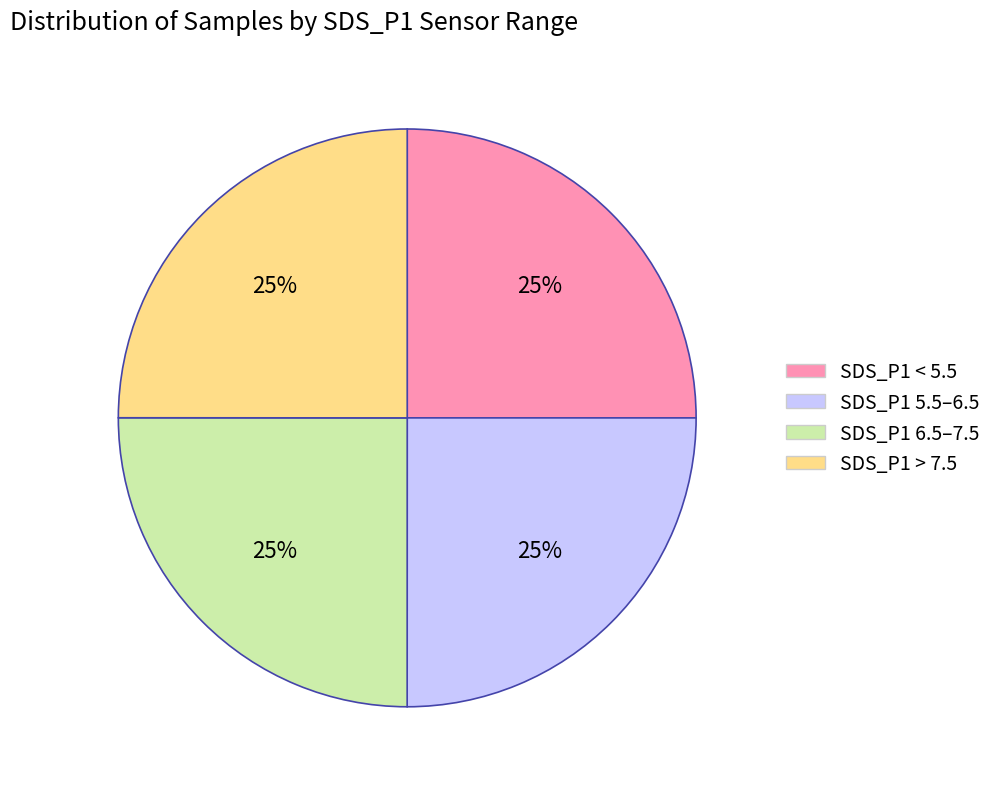

Is there a majority slice in this chart?

No